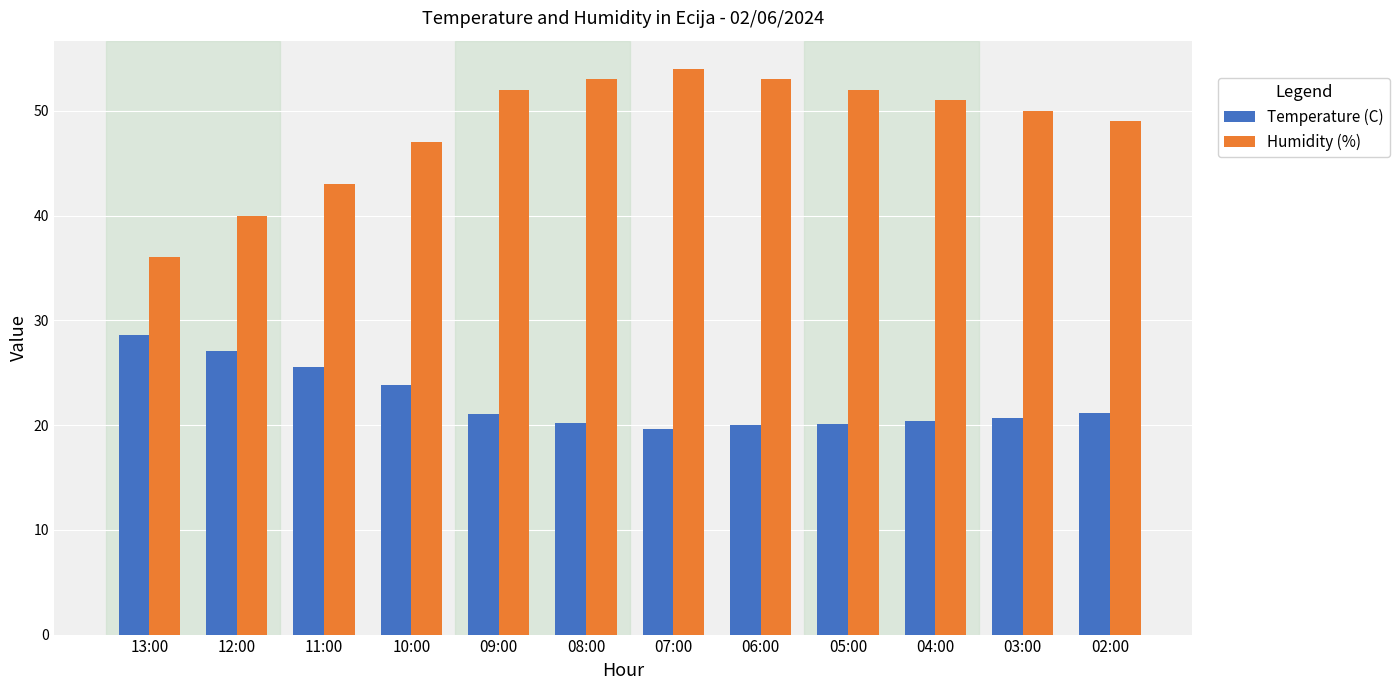

Rank the series by their average value, from lowest to highest.

Temperature (C), Humidity (%)